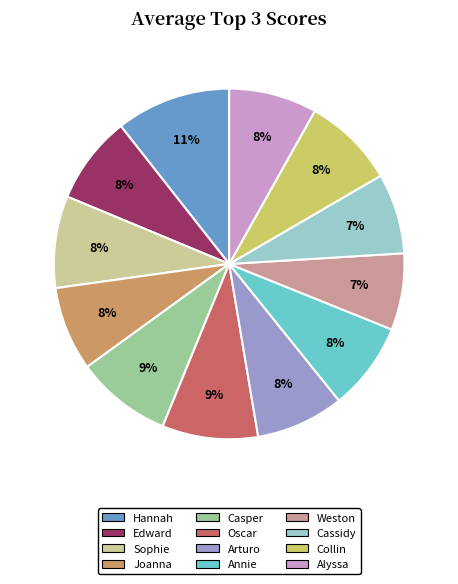

Which category has the biggest portion of the pie?

Hannah